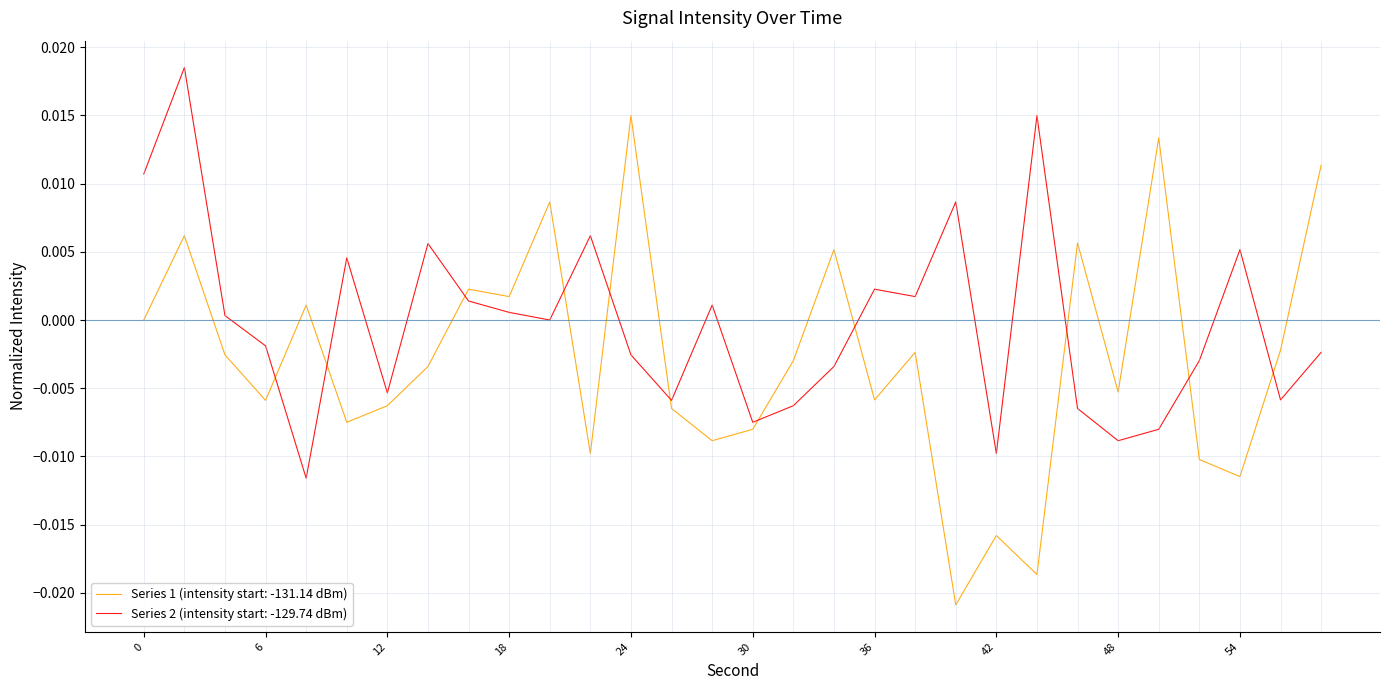

How many times do Series 1 (intensity start: -131.14 dBm) and Series 2 (intensity start: -129.74 dBm) cross each other?

11